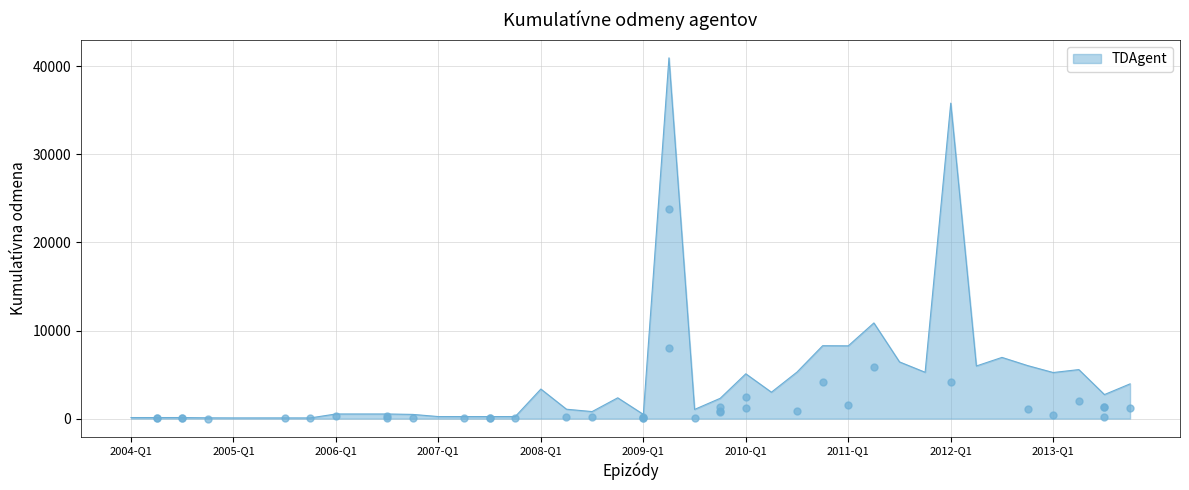

Between 2011-Q4 and 2006-Q4, which is larger?

2011-Q4